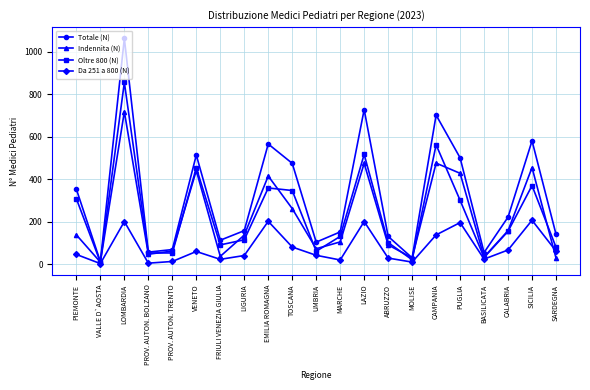

Rank the series by their maximum value, from lowest to highest.

Da 251 a 800 (N), Indennita (N), Oltre 800 (N), Totale (N)